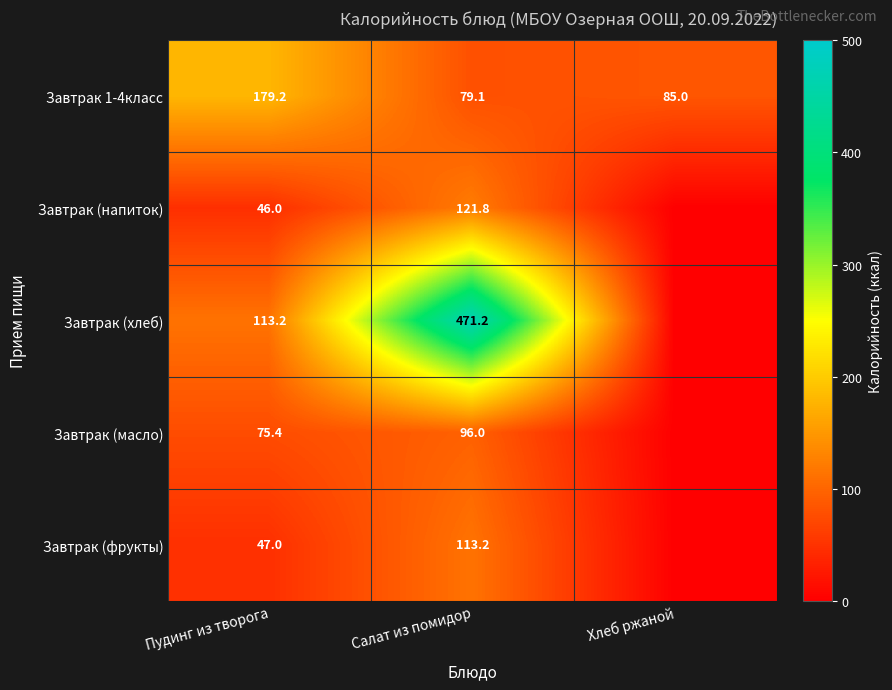

At which label does Завтрак 1-4класс reach its peak?

Пудинг из творога